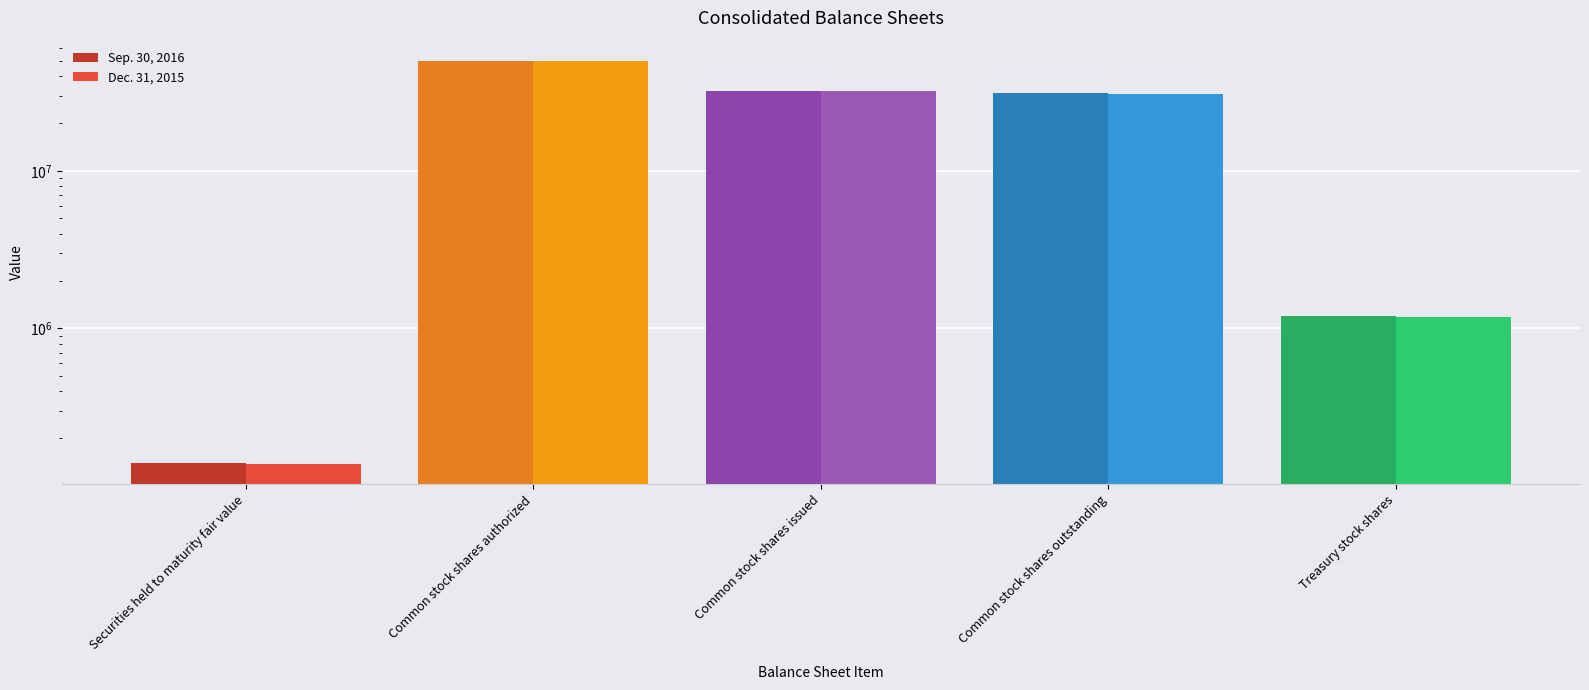

Which series has the largest range (max minus min)?

Dec. 31, 2015